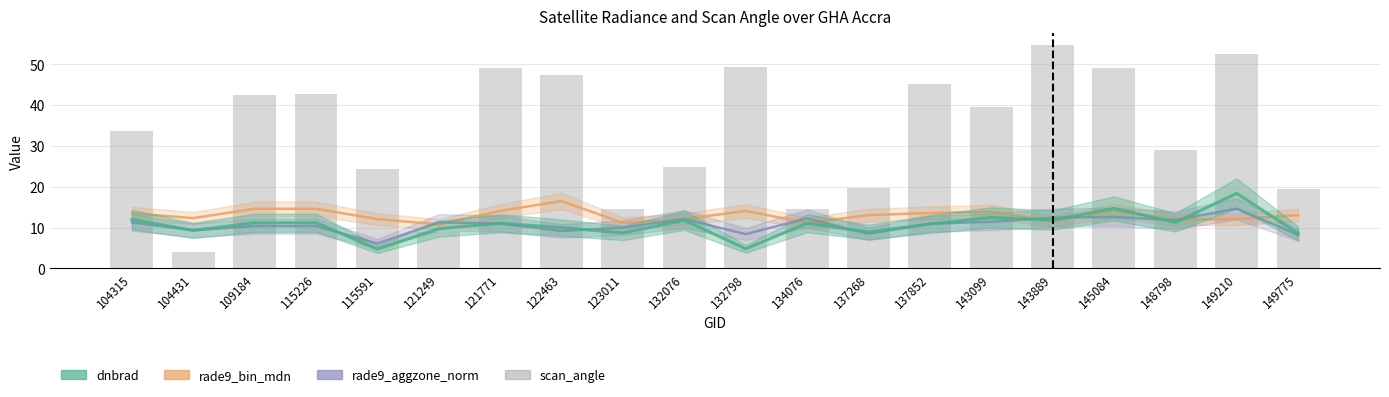

What is the ratio of the value at 134076 to the value at 132798?

0.3